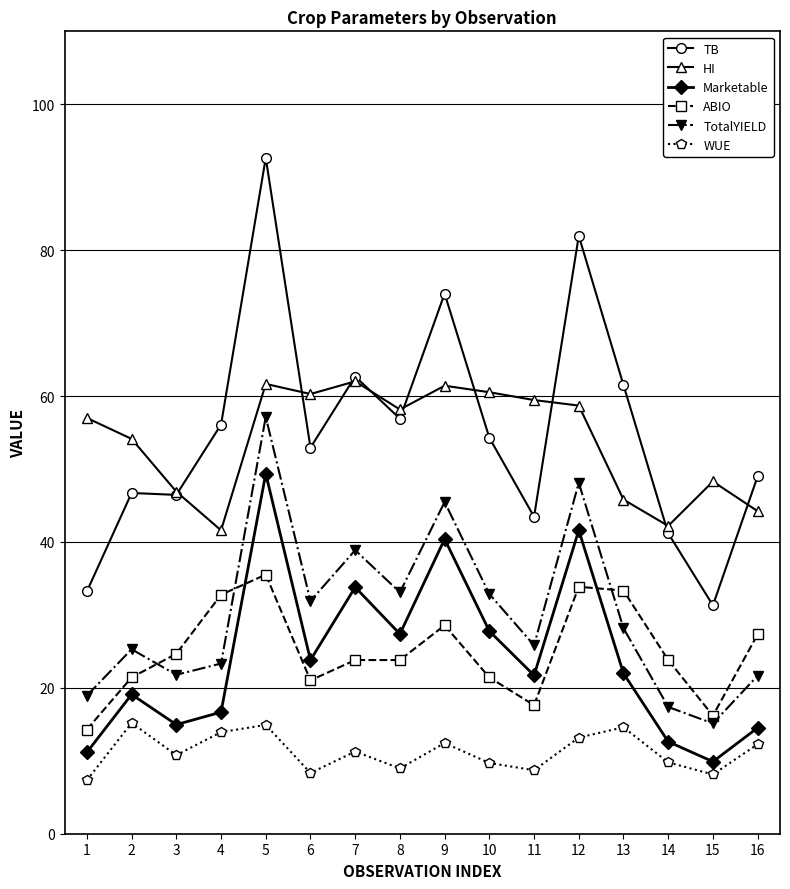

Between 13 and 16, which series saw the biggest shift?

TB